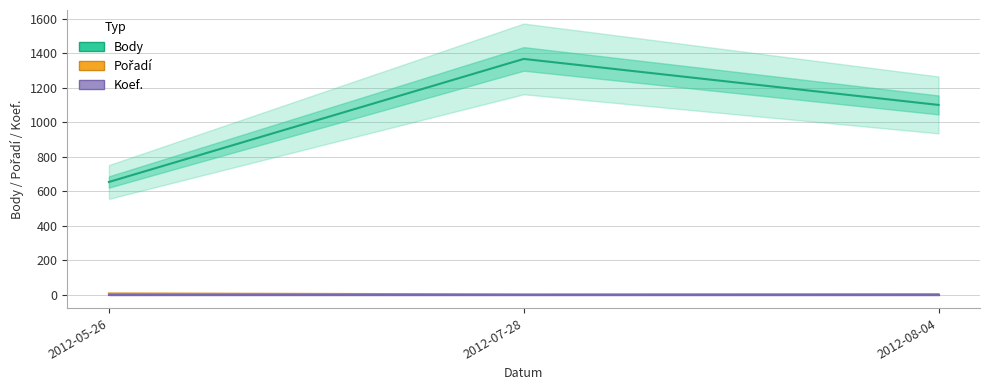

Reading right to left, transcribe all the data shown in this chart.

Body: 1101	1368	654
Pořadí: 3	2	7
Koef.: 1	1	1